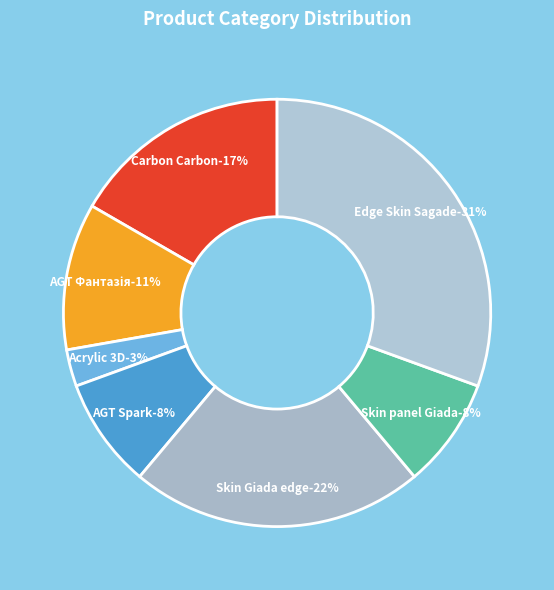

Is Панель Carbon Carbon 19 мм. Металдекор the majority of the pie?

No